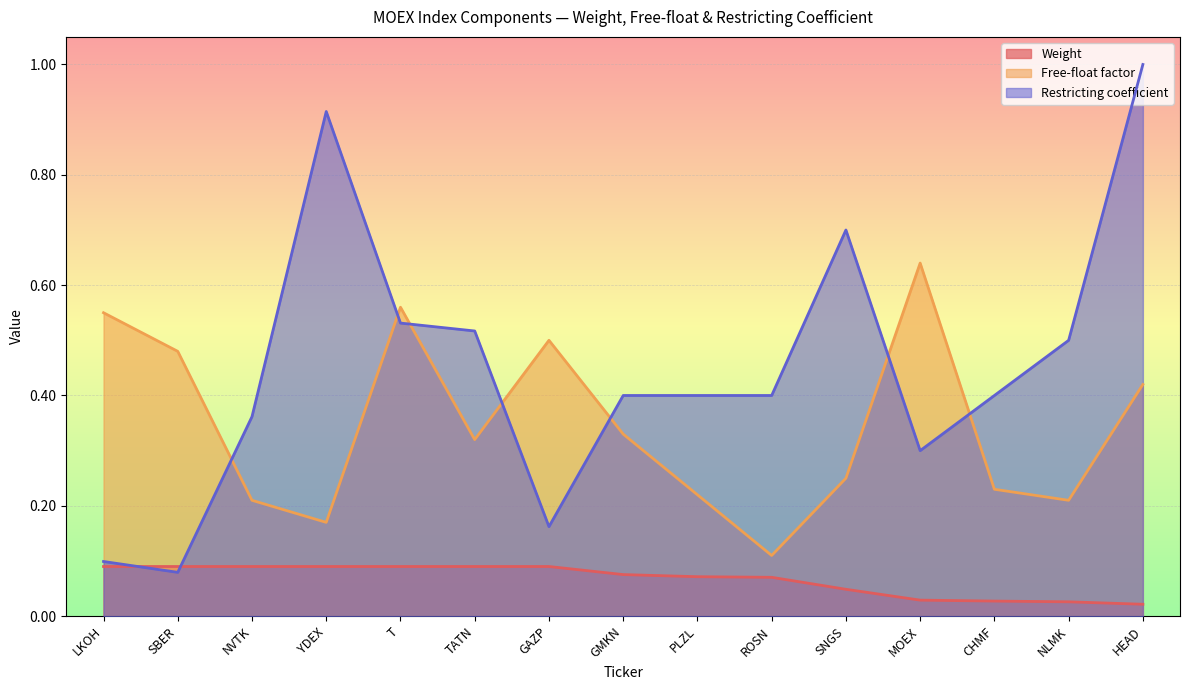

The Weight series shows 0.1 at GMKN. True or false?

False